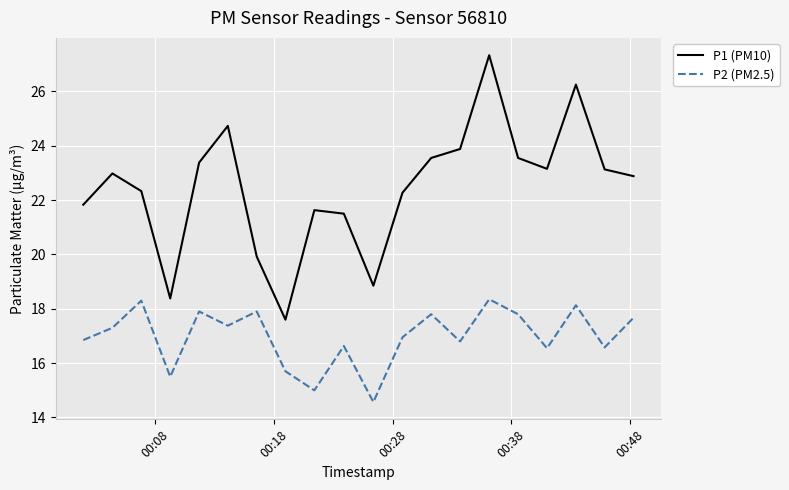

What is the smallest value displayed?

14.6